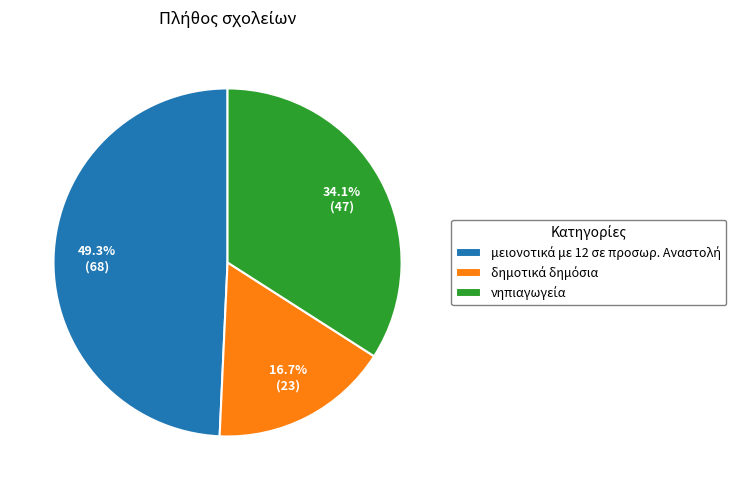

Does any single category account for the majority?

No